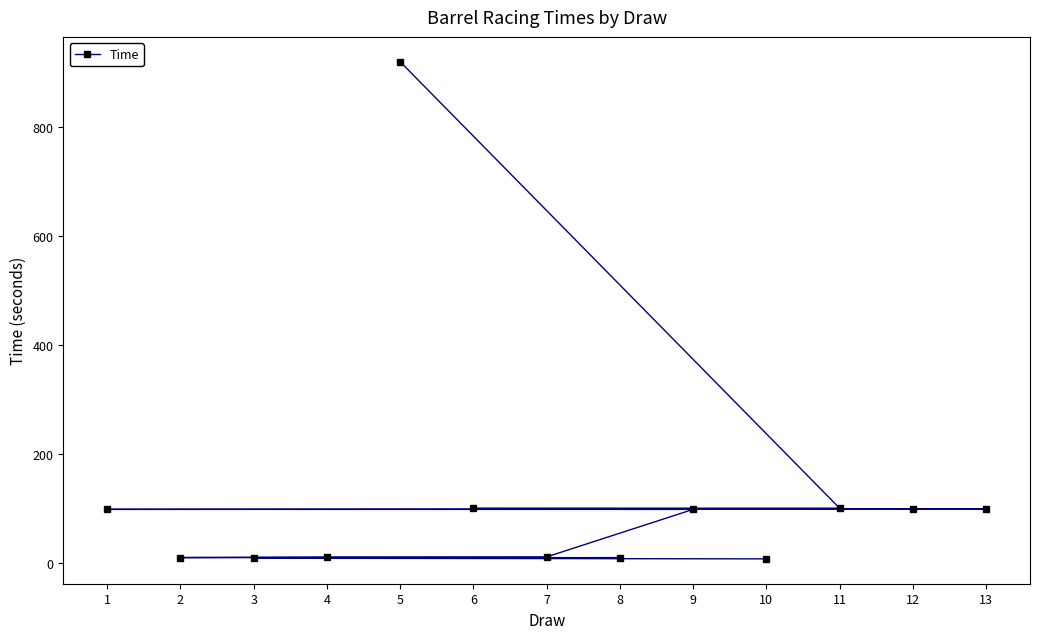

What is the difference between the maximum and minimum values?

914.0